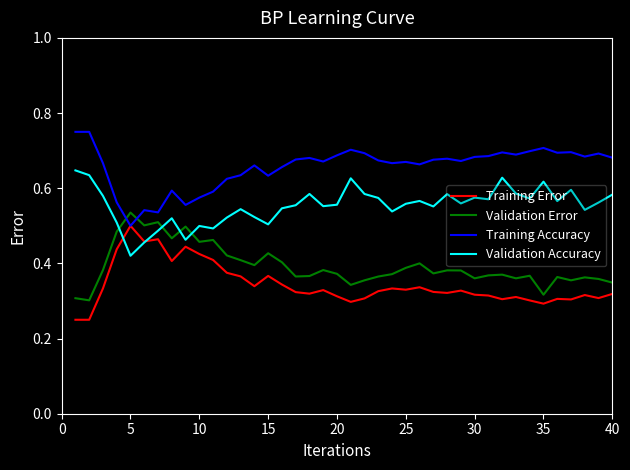

Rank the series by their average value, from lowest to highest.

Training Error, Validation Error, Validation Accuracy, Training Accuracy